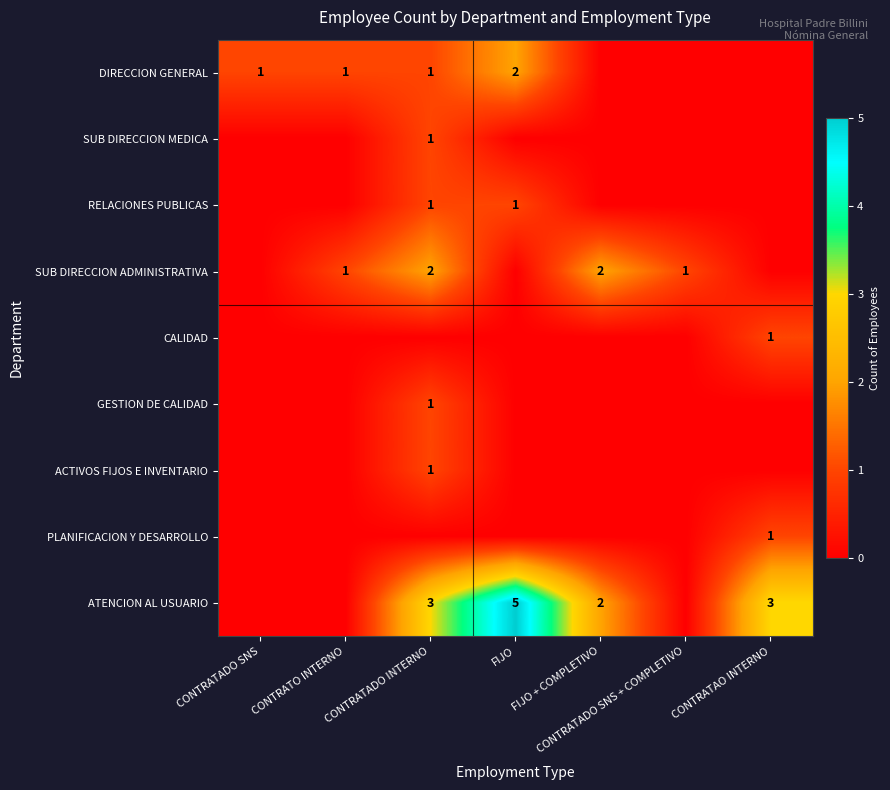

At how many categories does at least one series exceed 1?

4